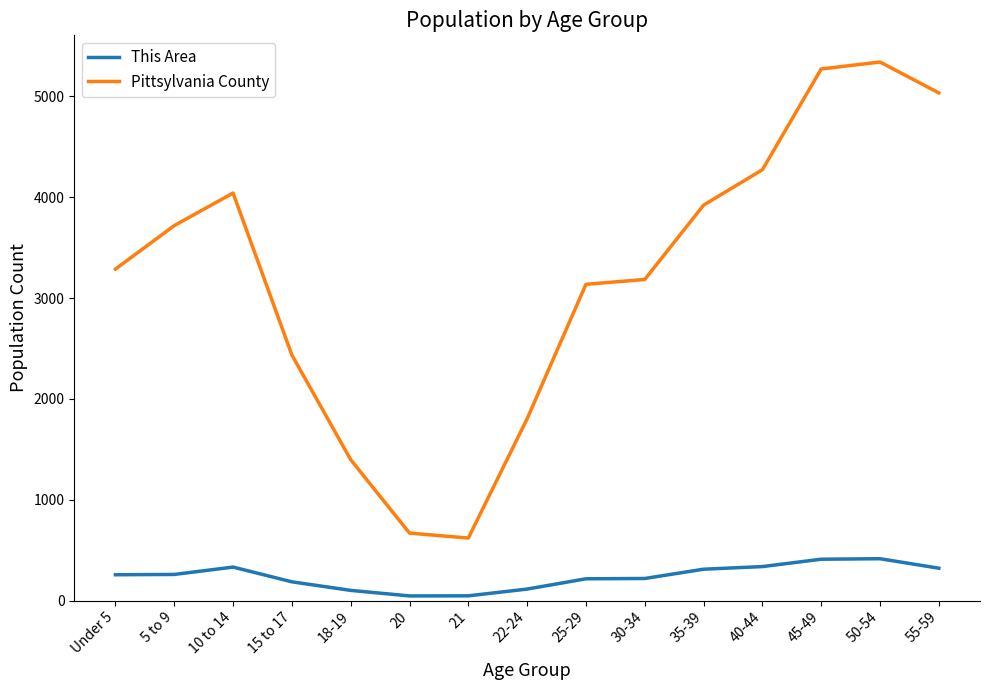

The value of This Area at 45-49 is 411. True or false?

True